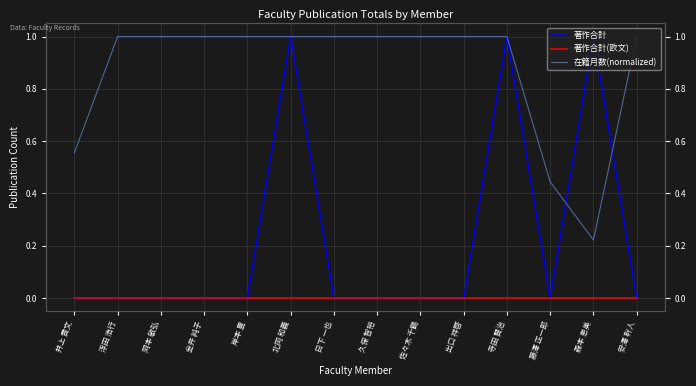

How many lines are shown in the chart?

3